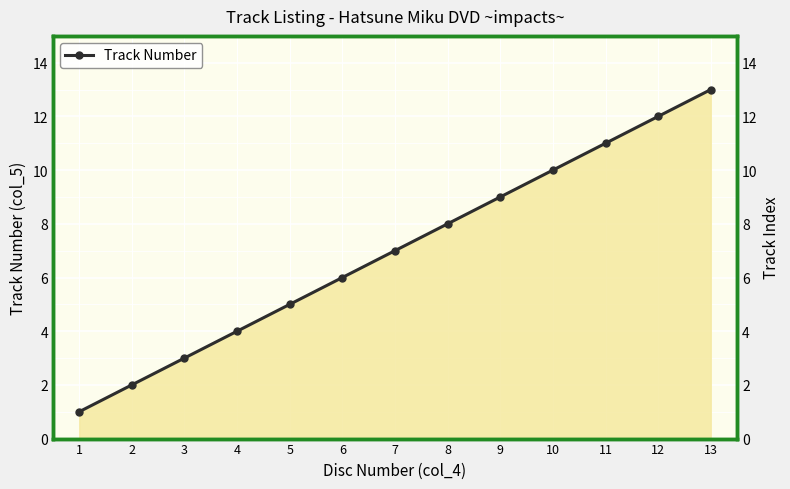

How many distinct data groups are displayed?

1